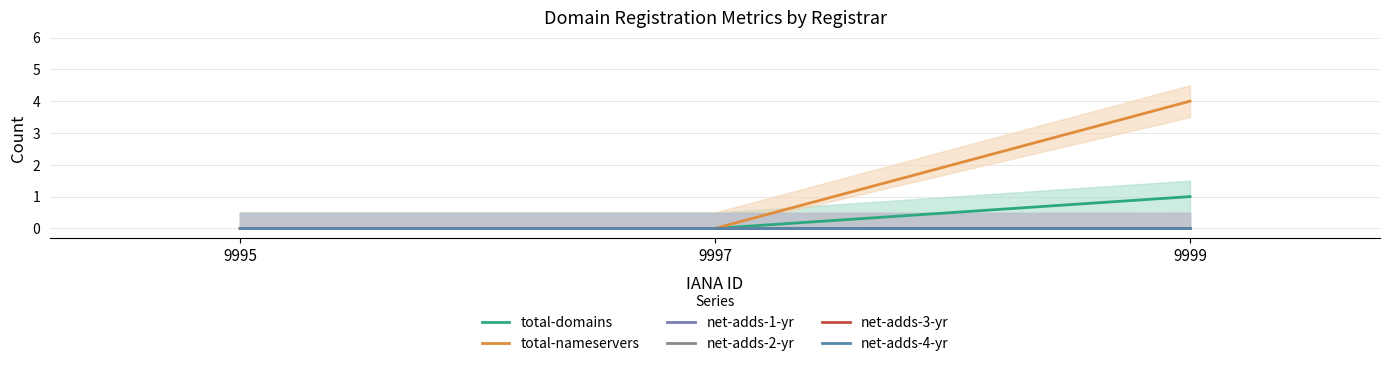

Reading left to right, what are all the values shown in this chart?

total-domains: 9995=0	9997=0	9999=1
total-nameservers: 9995=0	9997=0	9999=4
net-adds-1-yr: 9995=0	9997=0	9999=0
net-adds-2-yr: 9995=0	9997=0	9999=0
net-adds-3-yr: 9995=0	9997=0	9999=0
net-adds-4-yr: 9995=0	9997=0	9999=0